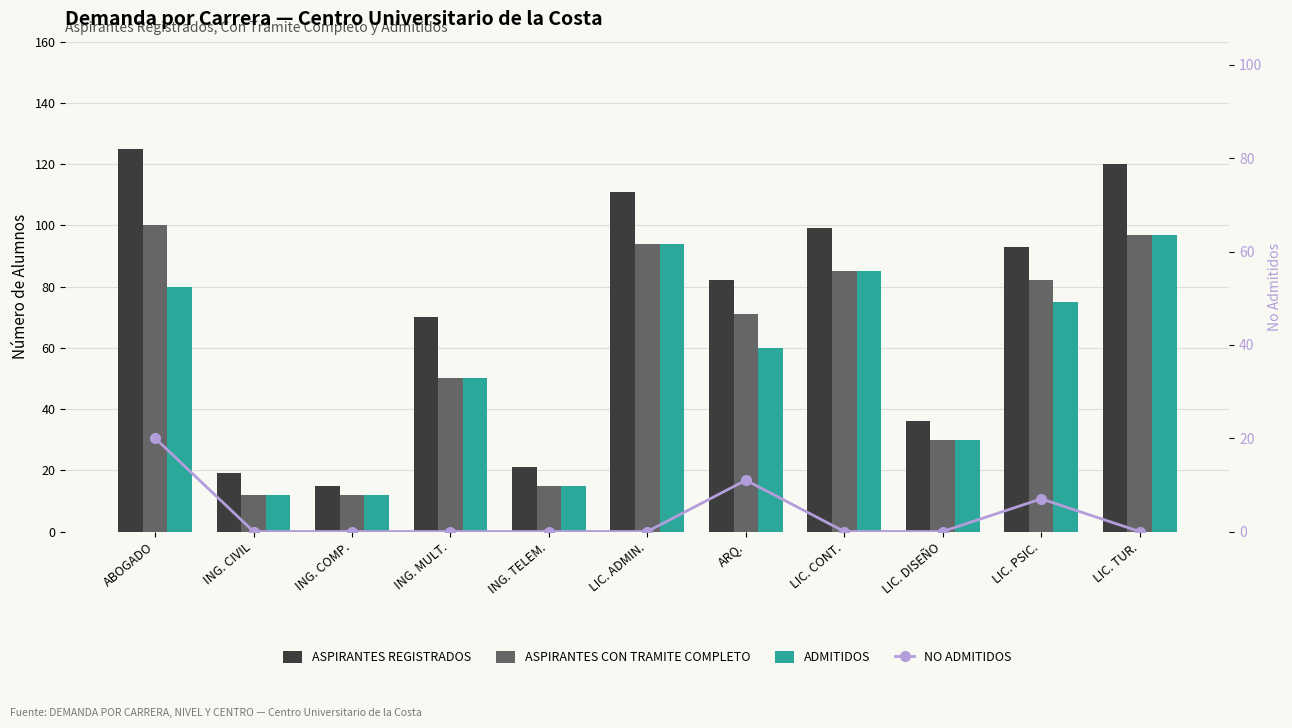

What is the spread (max minus min) of values at ING. MULT.?

70